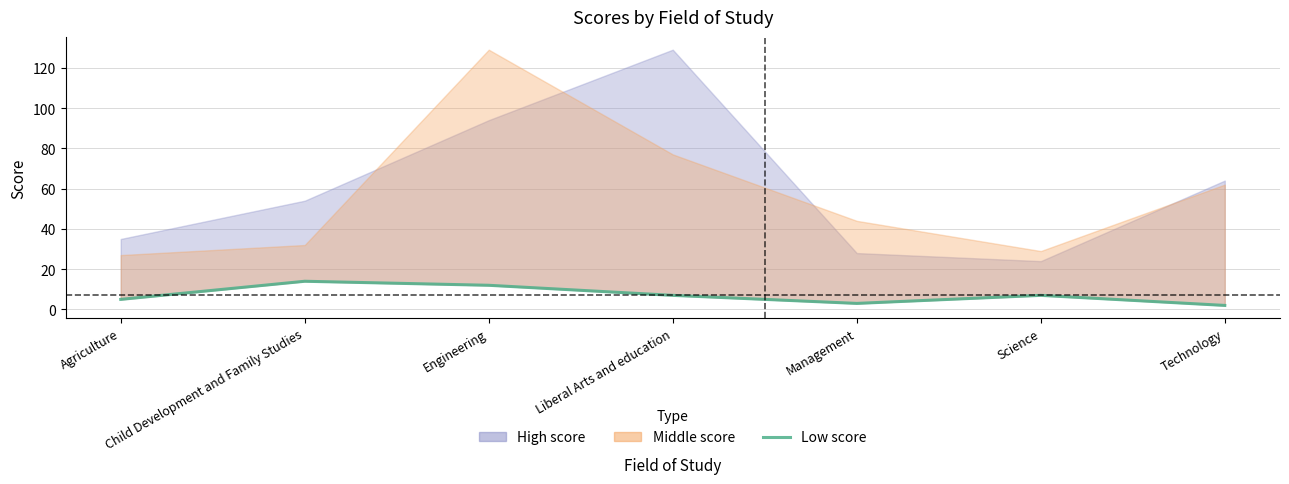

What is the sum of the values at Engineering and Child Development and Family Studies?

26